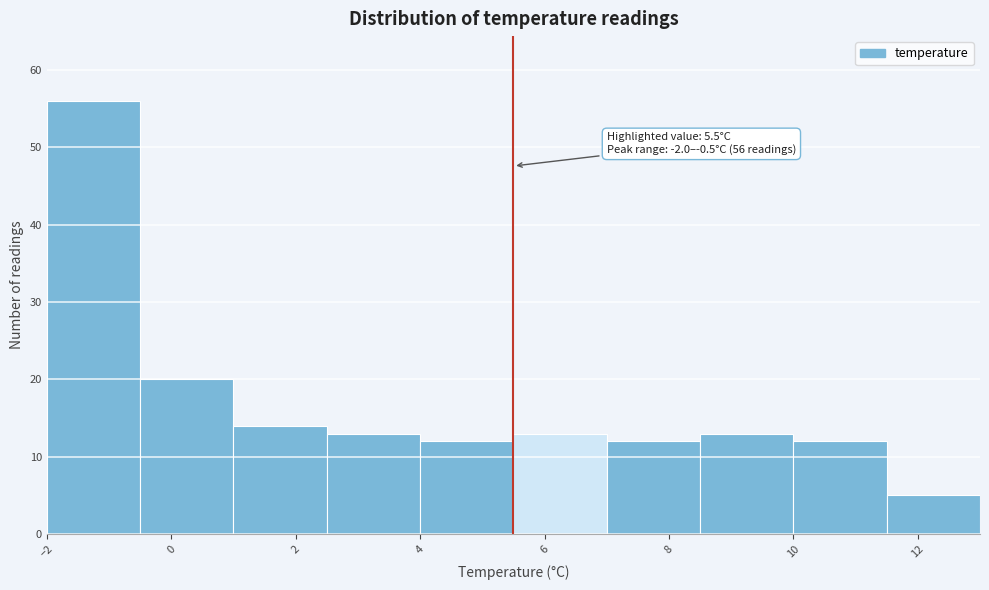

Over which range of the x-axis is the bar tallest?

-2.0 to -0.5